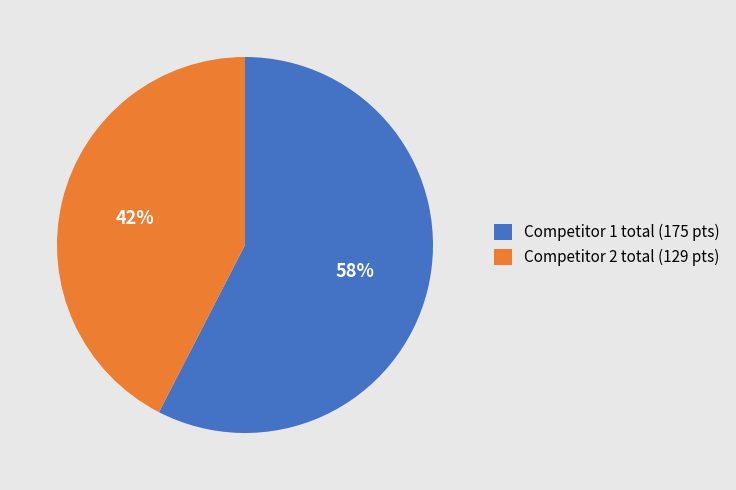

Is the sum of Competitor 1 total (175 pts) and Competitor 2 total (129 pts) greater than half?

Yes